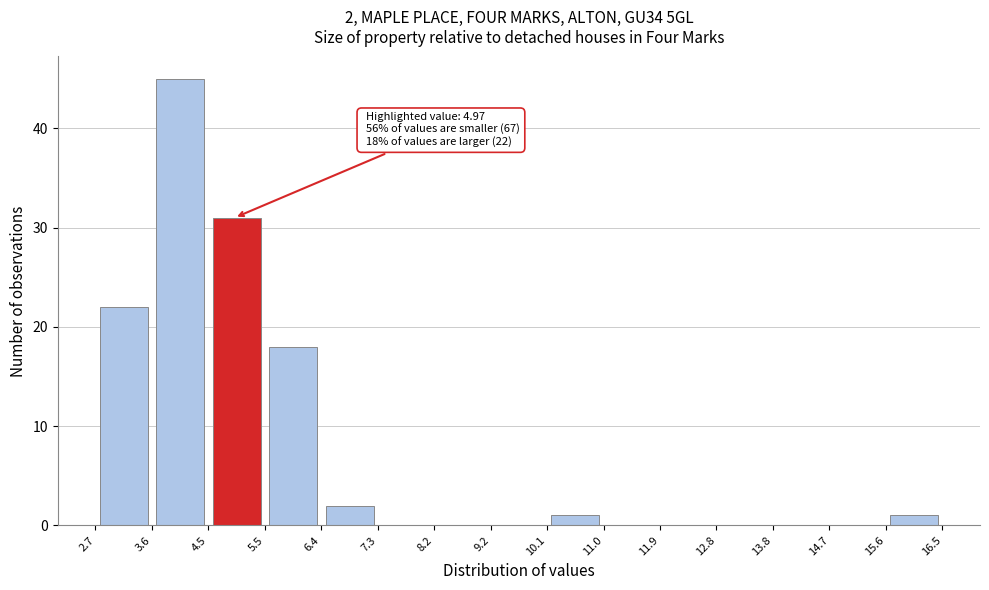

Over which range of the x-axis is the bar tallest?

3.6 to 4.5